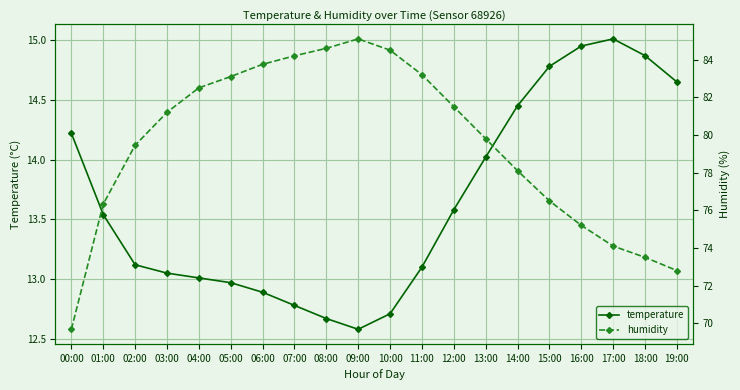

Is the value of humidity at 15:00 greater than the value of temperature at 19:00?

Yes